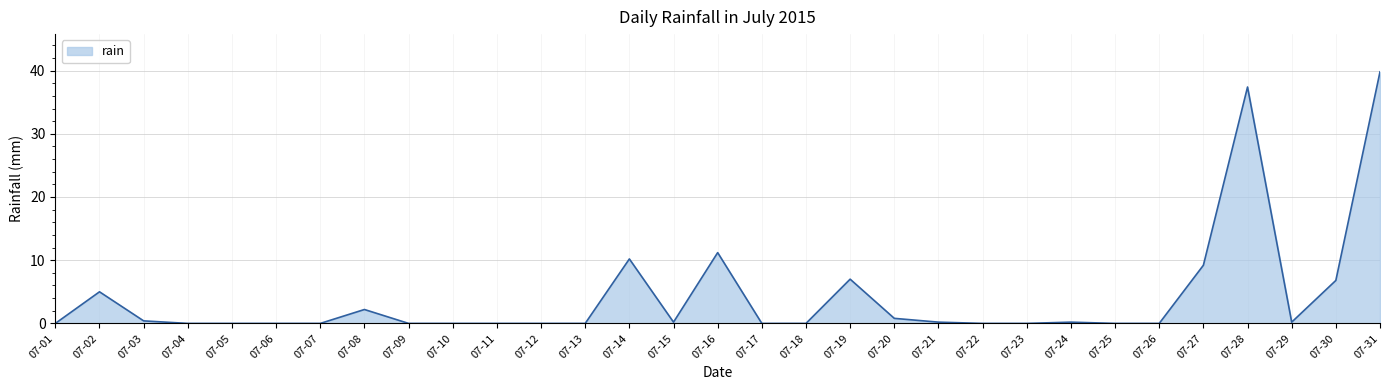

True or false: there are more than 1 points higher than both neighbors.

True